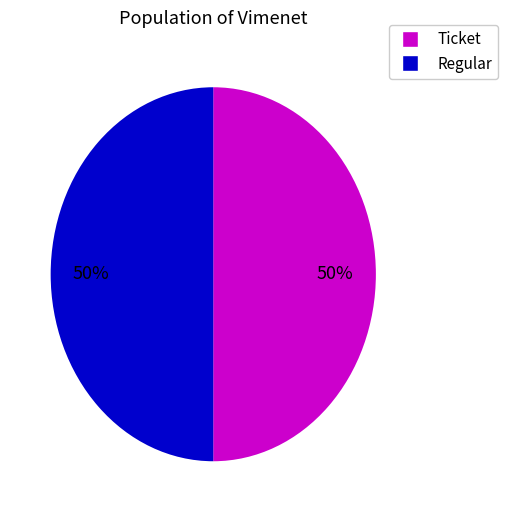

To the nearest percent, what is the average slice percentage?

50%